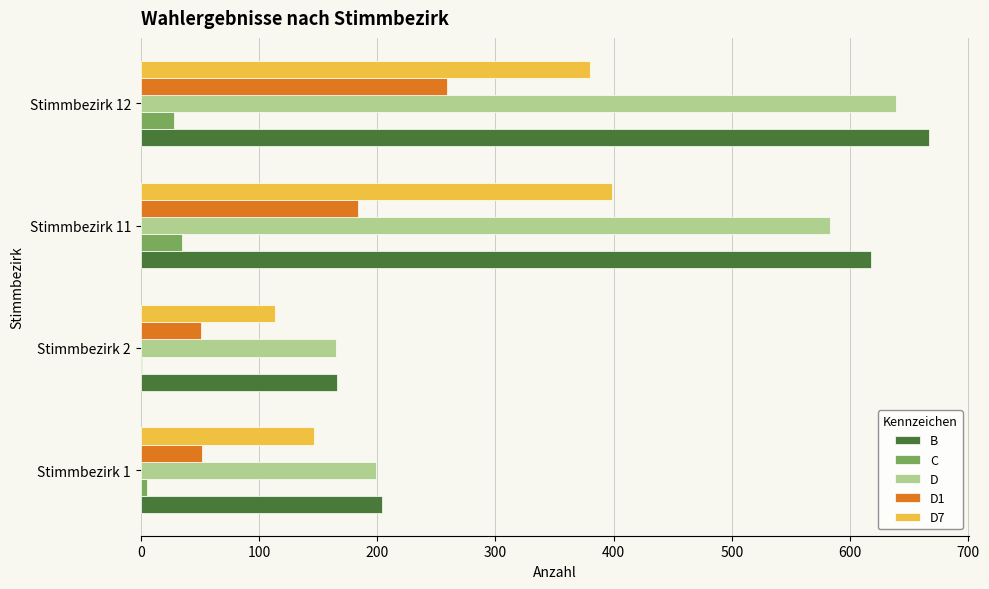

At which label is B closest to 416?

Stimmbezirk 11